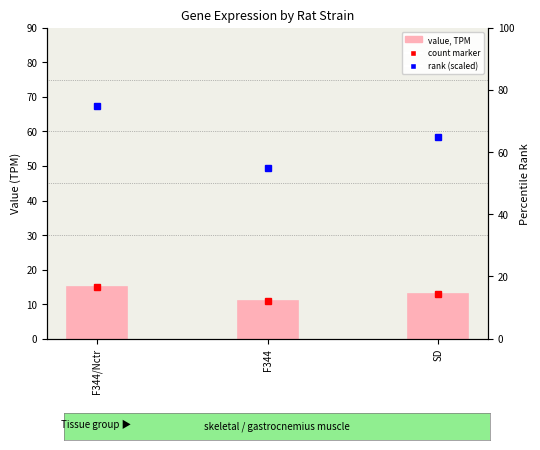

Between SD and F344, which is larger?

SD